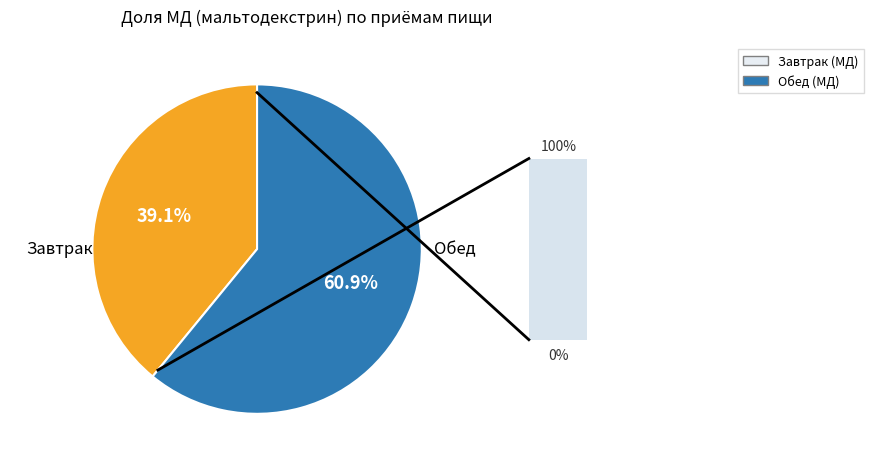

What is the smallest slice in the pie chart?

Завтрак